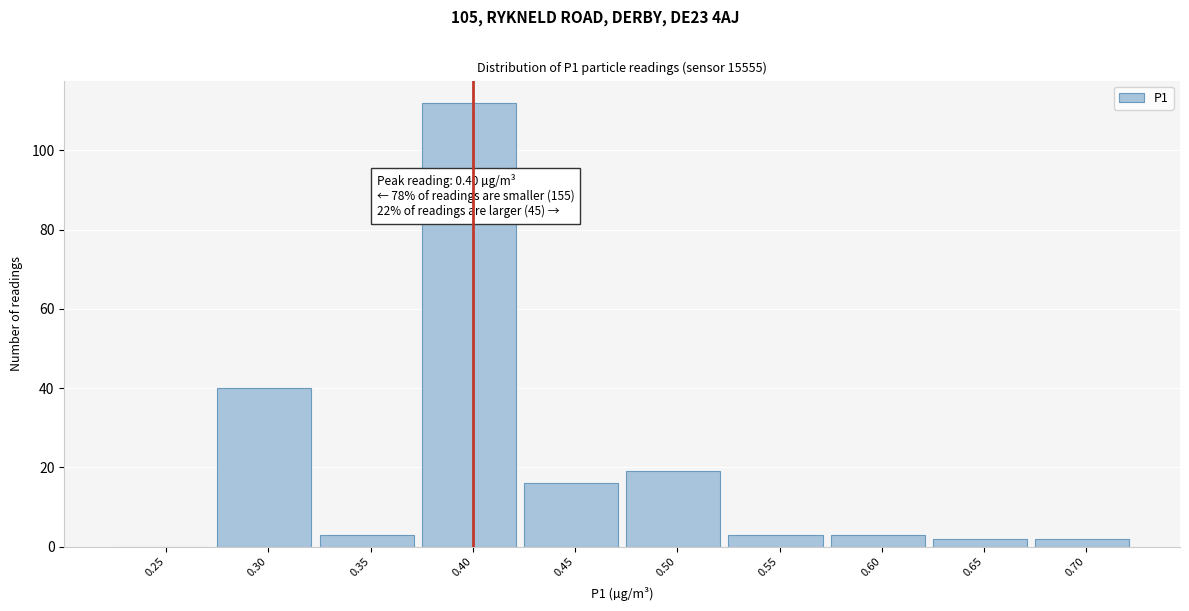

Reading left to right, list all the values displayed in this chart.

0.25=0	0.30=40	0.35=3	0.40=112	0.45=16	0.50=19	0.55=3	0.60=3	0.65=2	0.70=2